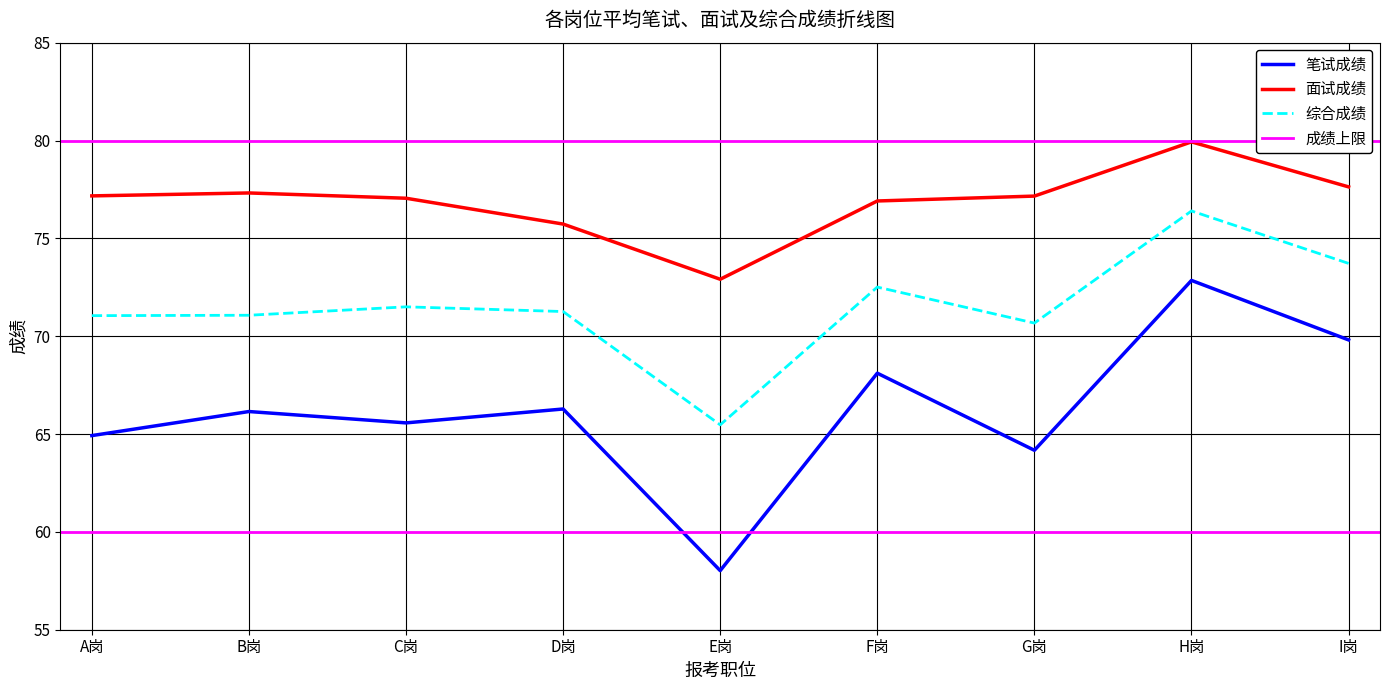

Rank the series by their average value, from highest to lowest.

面试成绩, 综合成绩, 笔试成绩